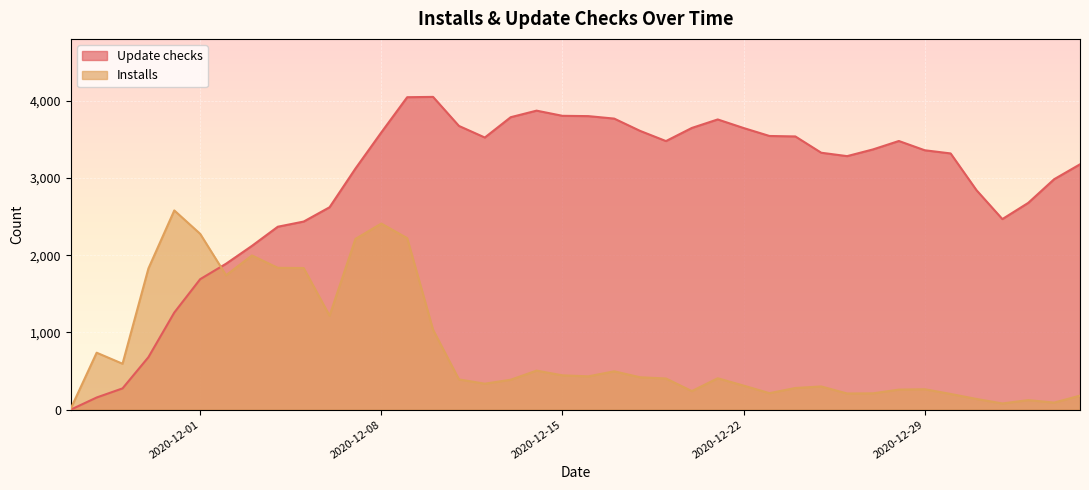

True or false: Update checks has a value of 3282 at 2020-12-26.

True